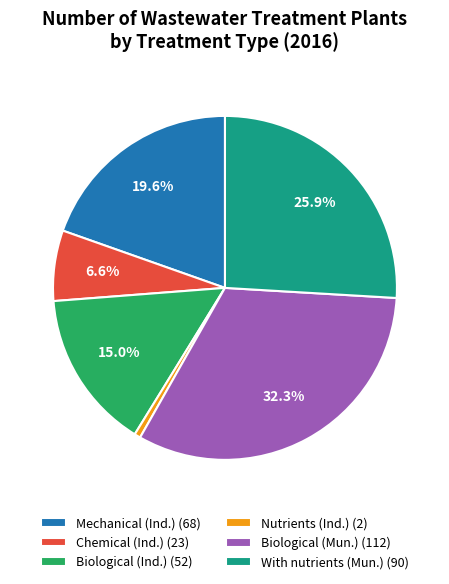

Does any single category account for the majority?

No